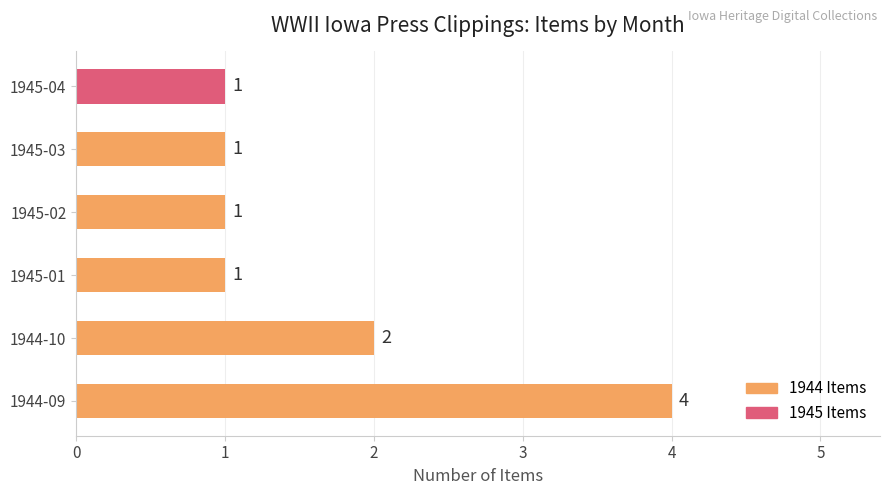

What is the ratio of the value at 1945-03 to the value at 1945-02?

1.0